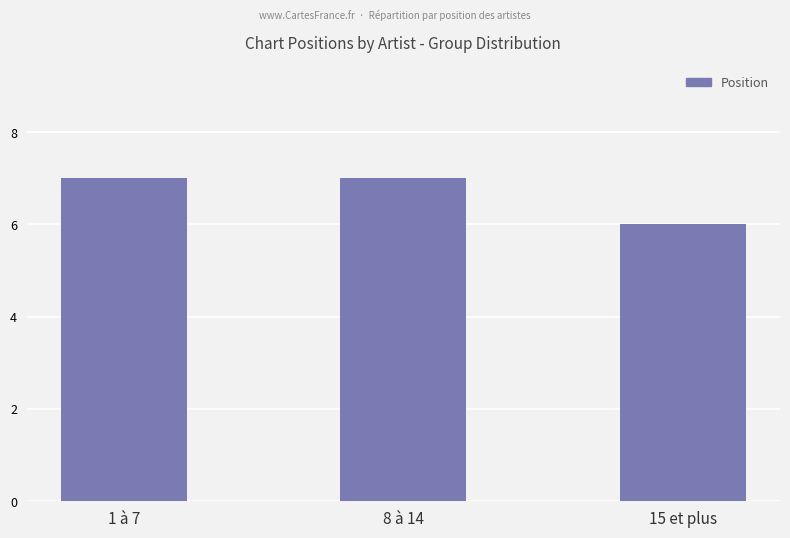

What position from the right is 1 à 7?

3